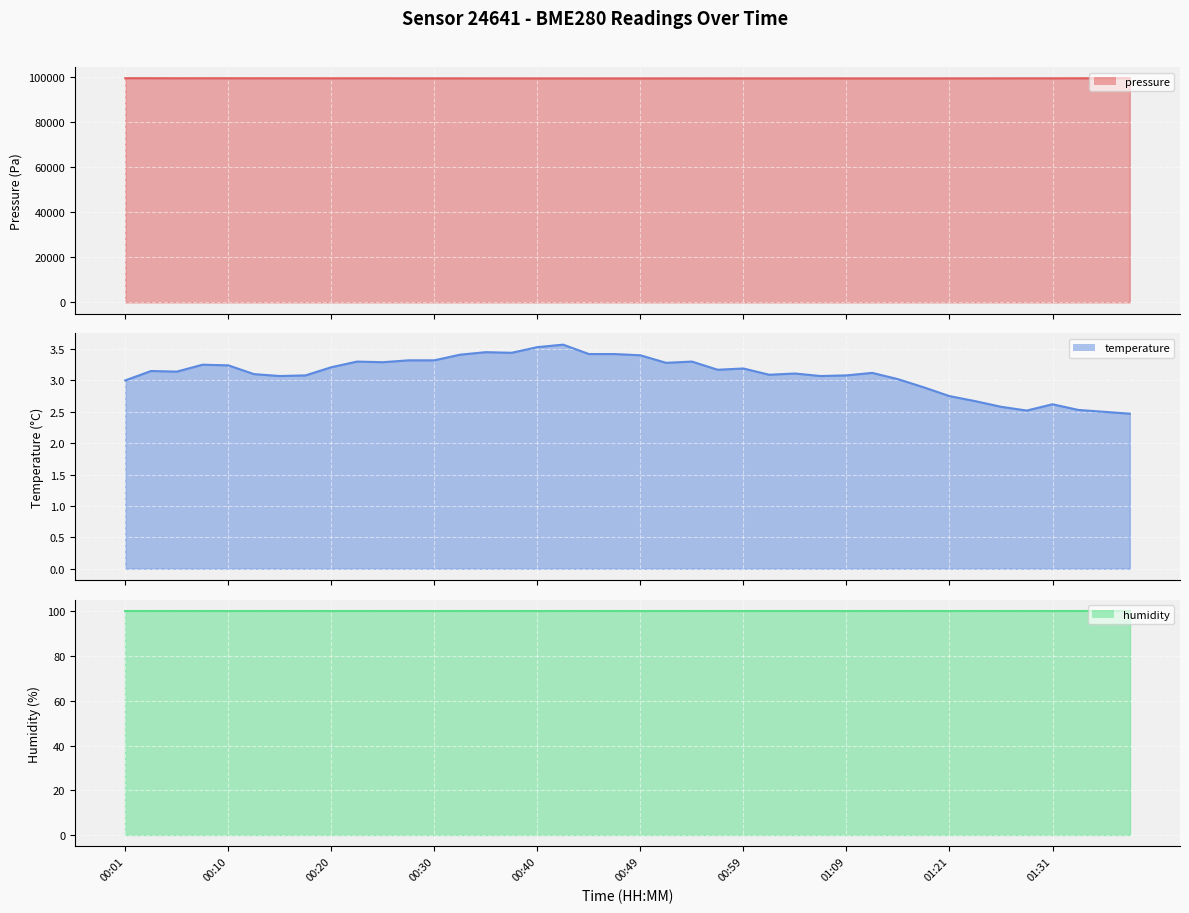

True or false: pressure line and humidity line cross at least once.

False